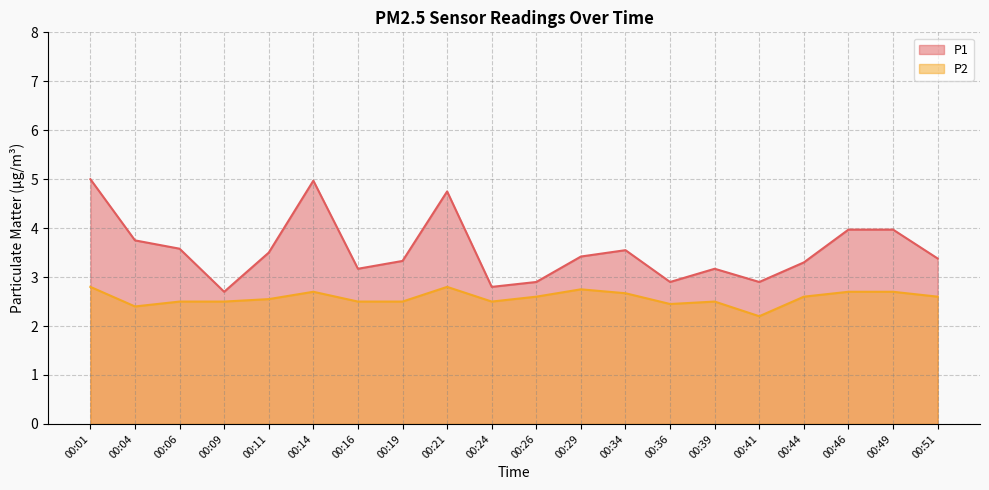

Which series has the largest range (max minus min)?

P1